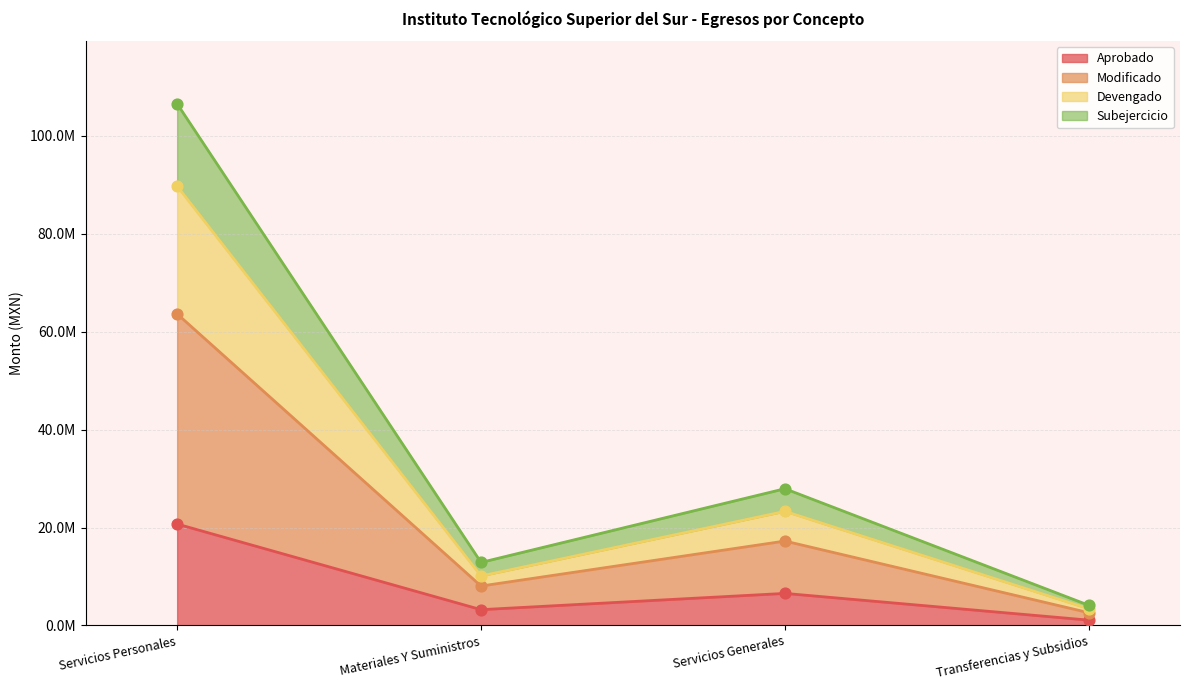

At how many categories does at least one series exceed 27519613?

2